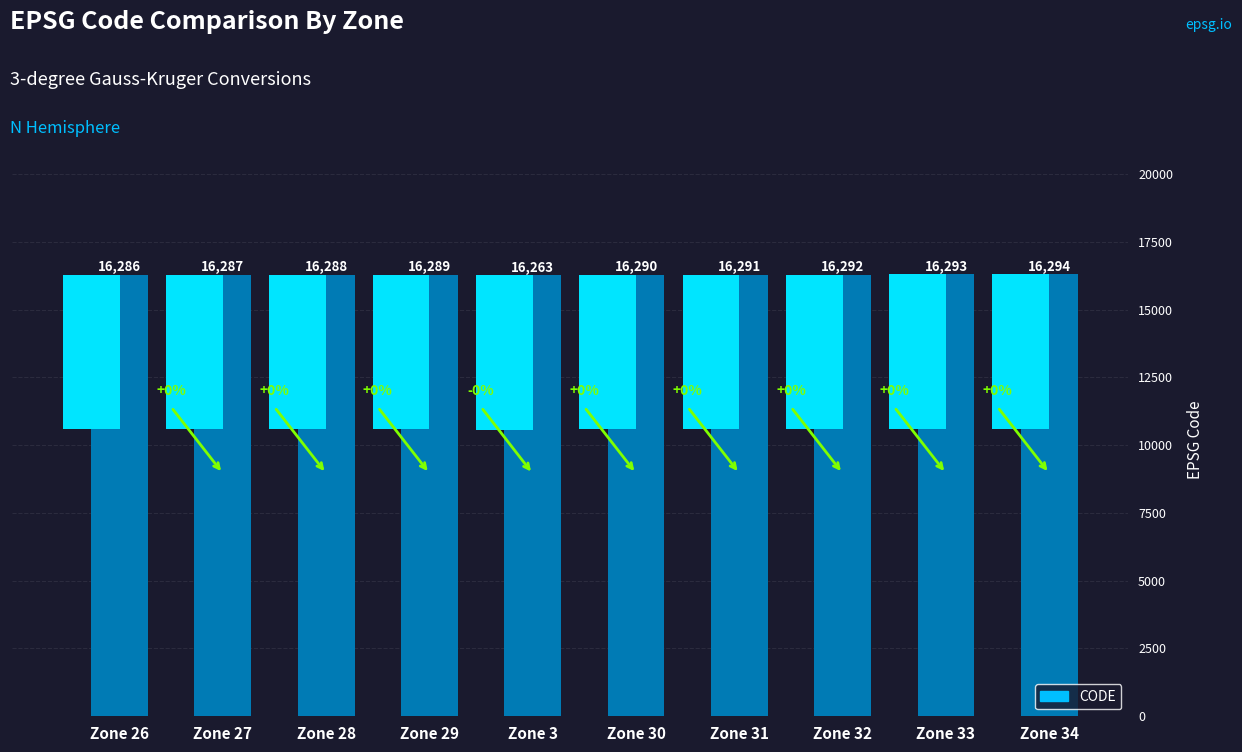

What is the change in value from Zone 26 to Zone 29?

+3